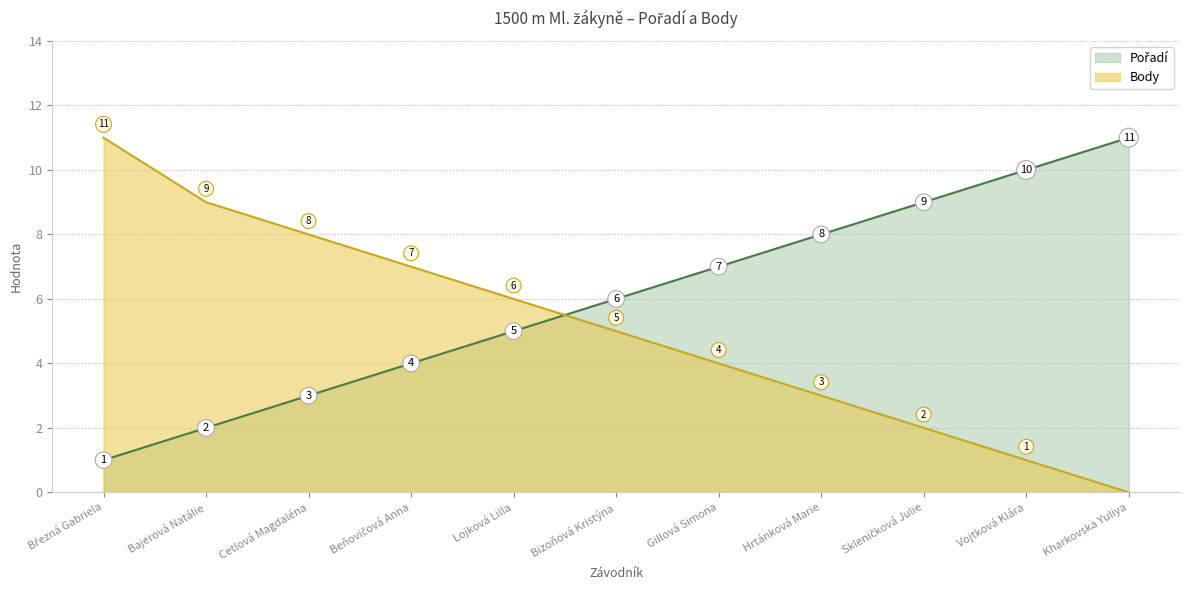

True or false: Pořadí has a value of 6 at Bizoňová Kristýna.

True